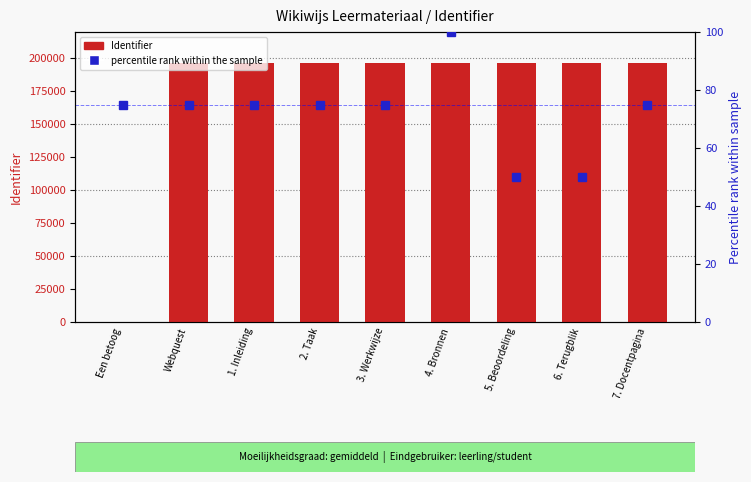

What is the label of the 2nd bar from the left?

Webquest